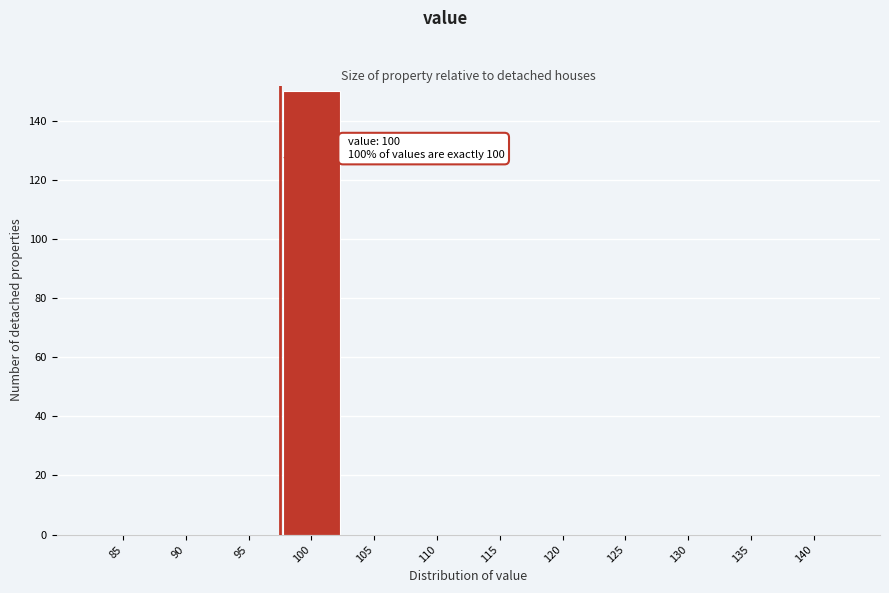

Reading left to right, extract all data points from this chart.

85=0	90=0	95=0	100=150	105=0	110=0	115=0	120=0	125=0	130=0	135=0	140=0